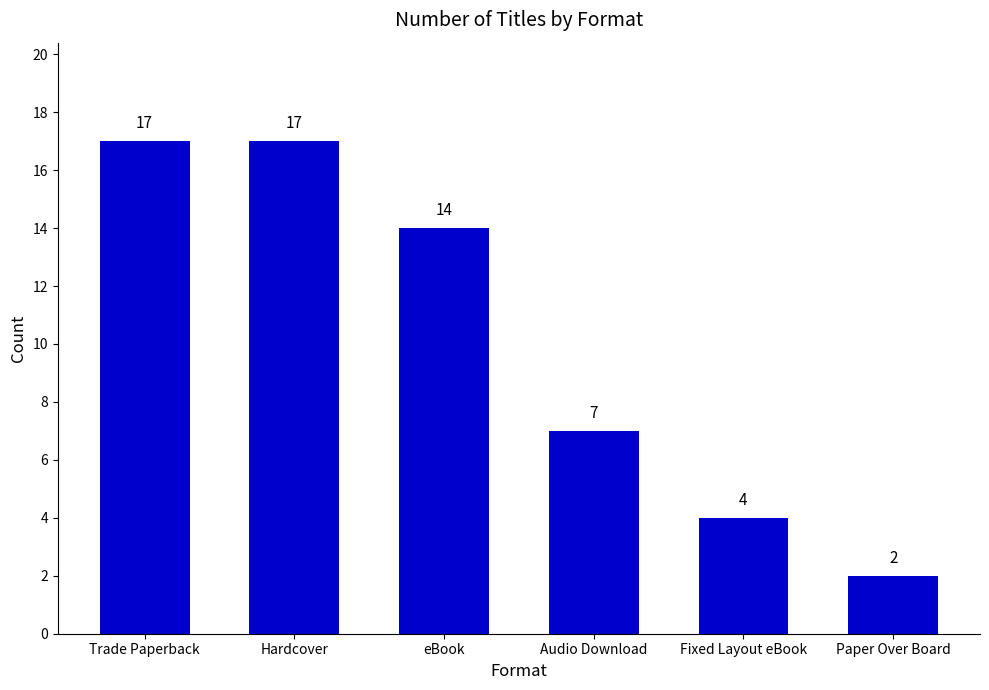

Reading right to left, transcribe all the data shown in this chart.

Paper Over Board=2	Fixed Layout eBook=4	Audio Download=7	eBook=14	Hardcover=17	Trade Paperback=17